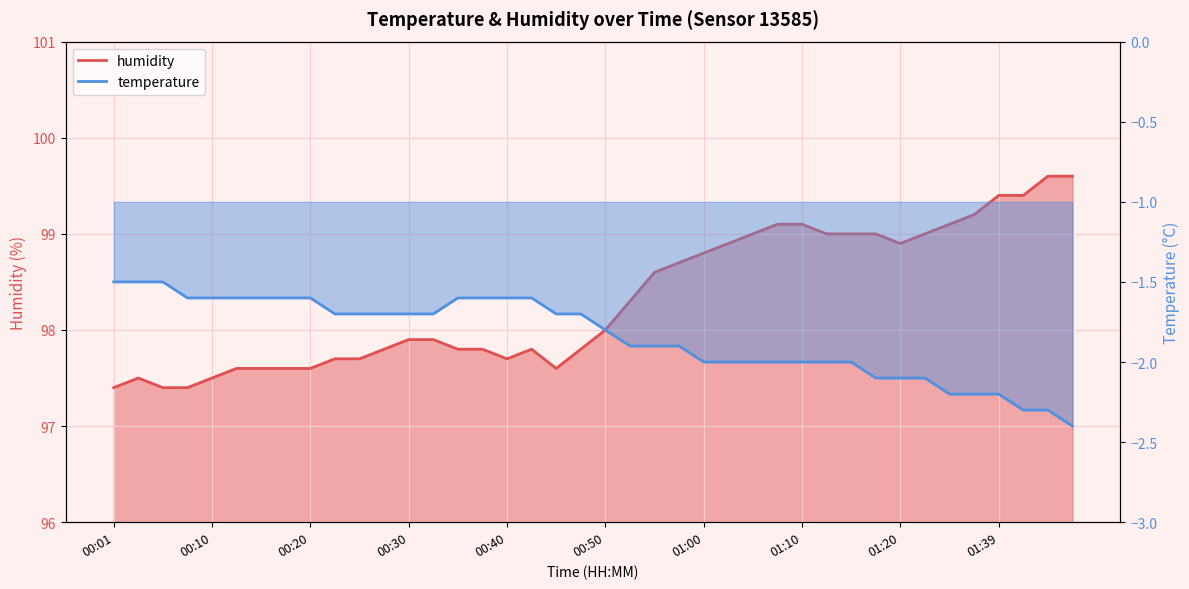

What is the spread (max minus min) of values at 01:46?

102.0